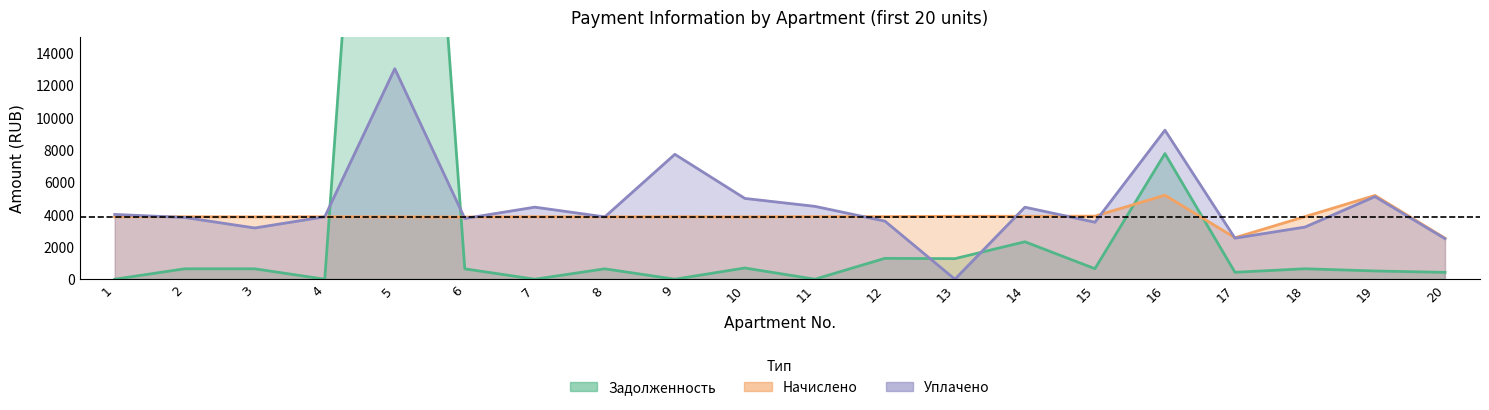

How many data points in nachisleno are above 3856?

13